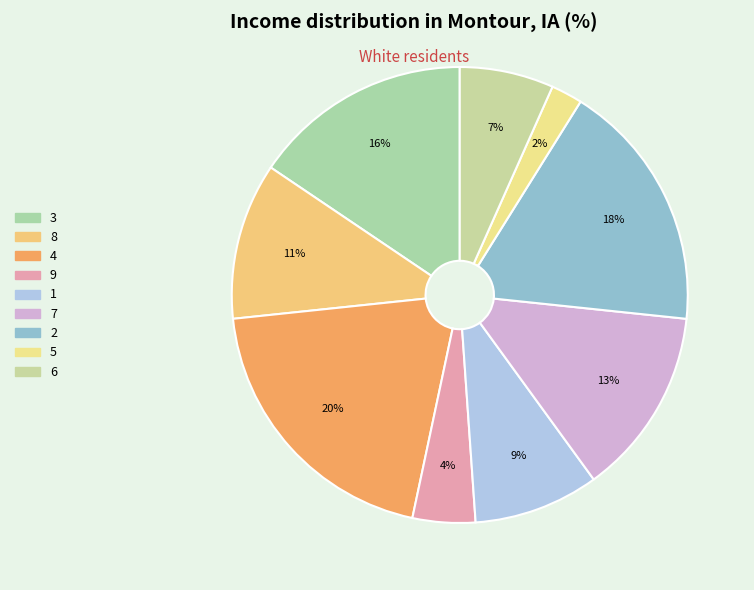

What percentage is the 4 slice, to the nearest percent?

20%